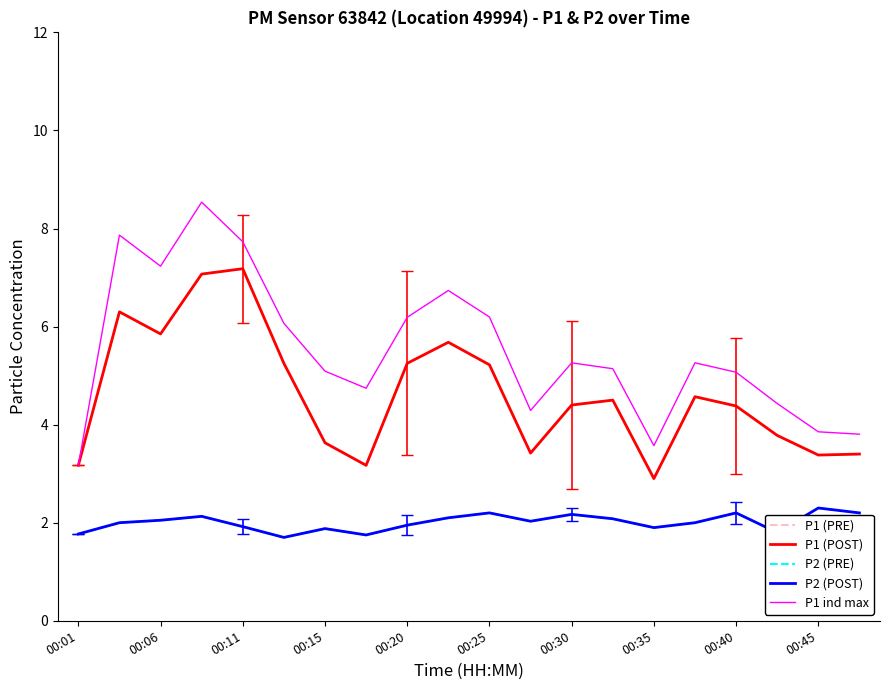

Is this an area chart (filled region under the line)?

No